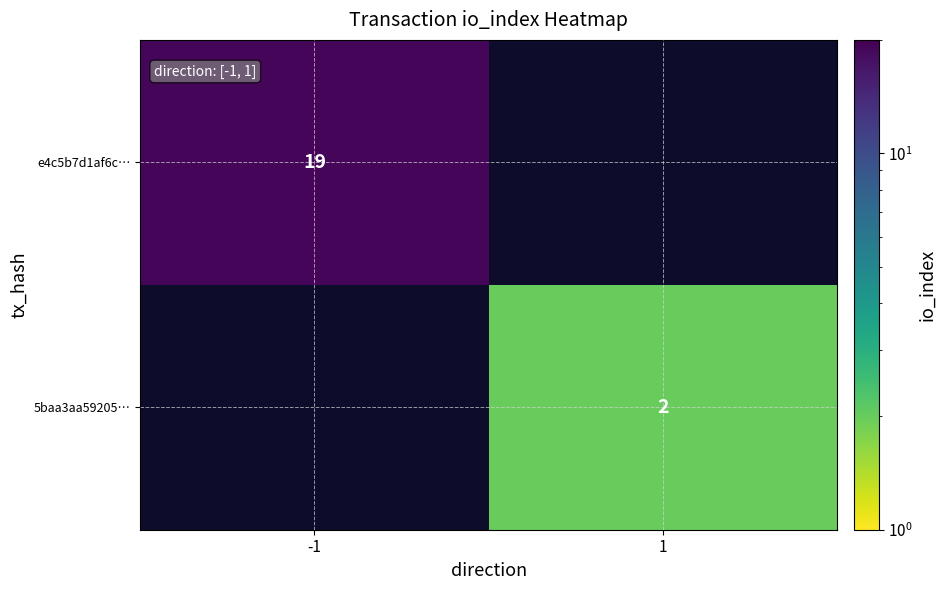

Is the value of 5baa3aa59205… at 1 greater than the value of e4c5b7d1af6c… at -1?

No